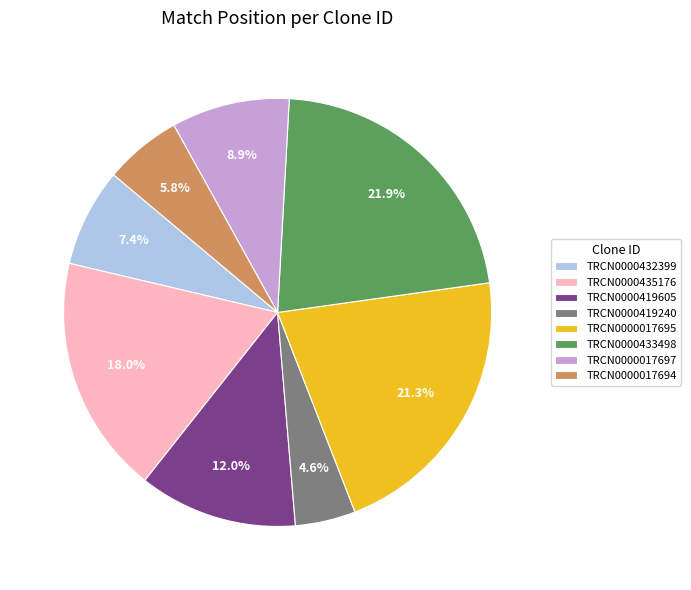

Approximately how many times larger is the value at TRCN0000419605 compared to TRCN0000017697?

1.3